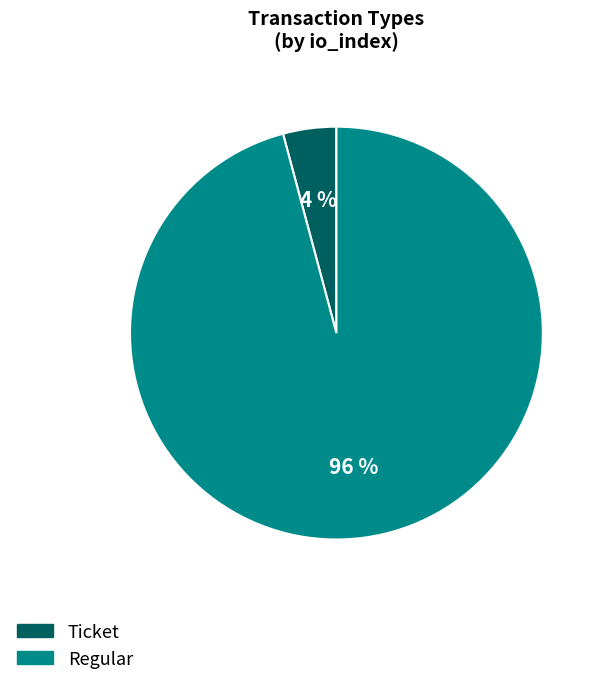

What percentage is the Regular slice, to the nearest percent?

96%